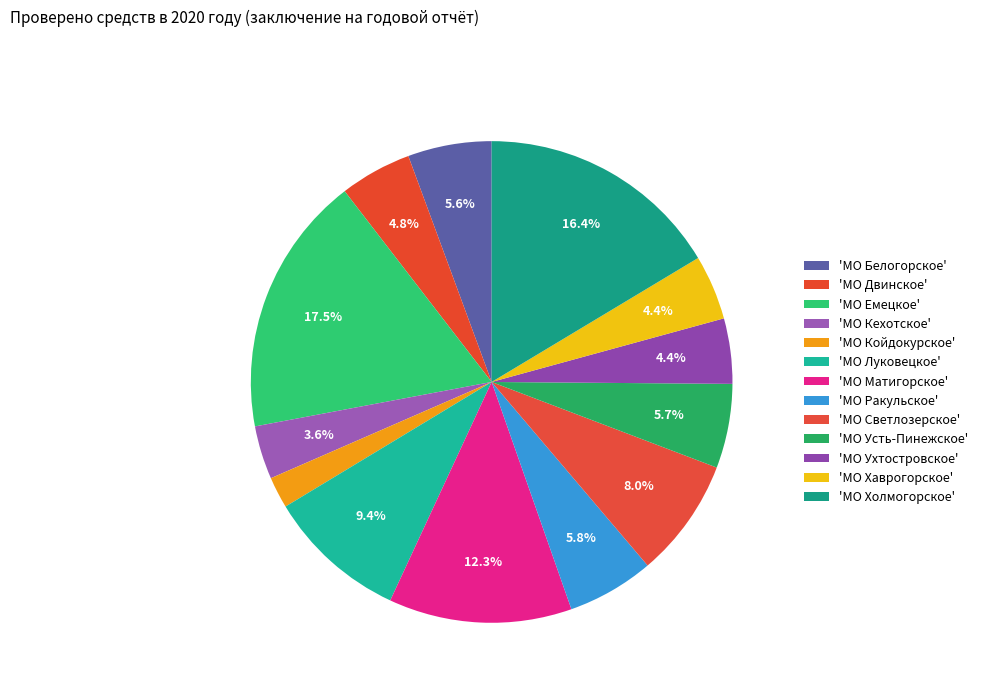

How many slices are in this pie chart?

13